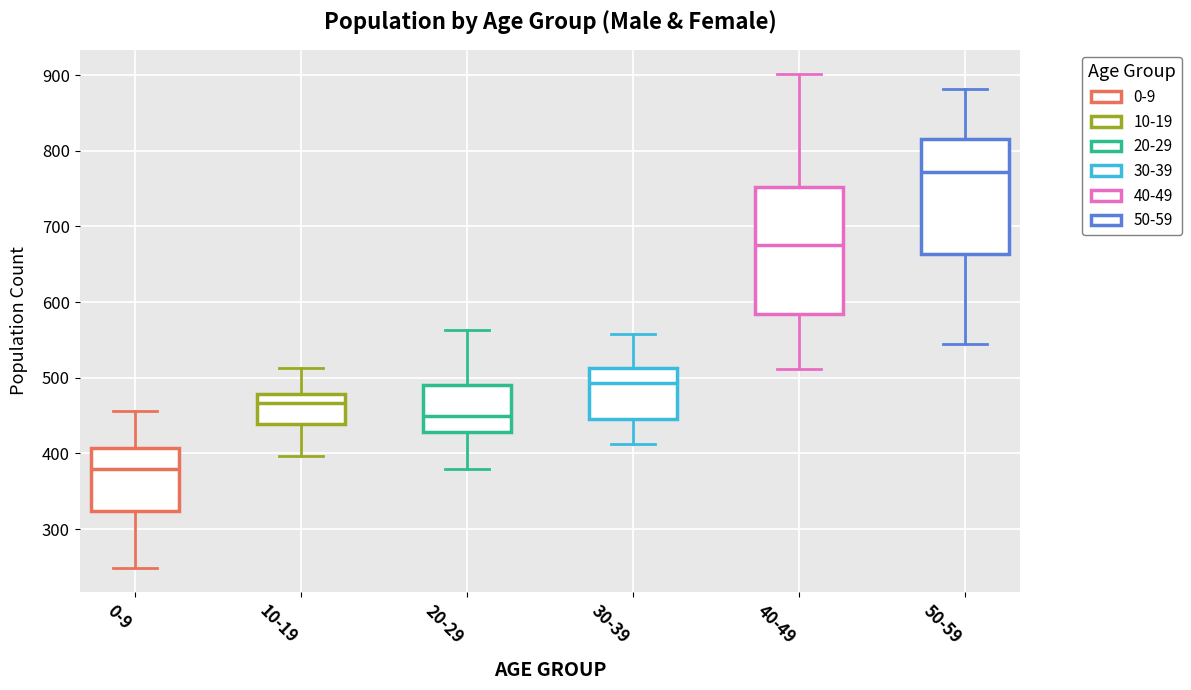

Comparing the boxes themselves (not the whiskers), which one is the tallest?

40-49